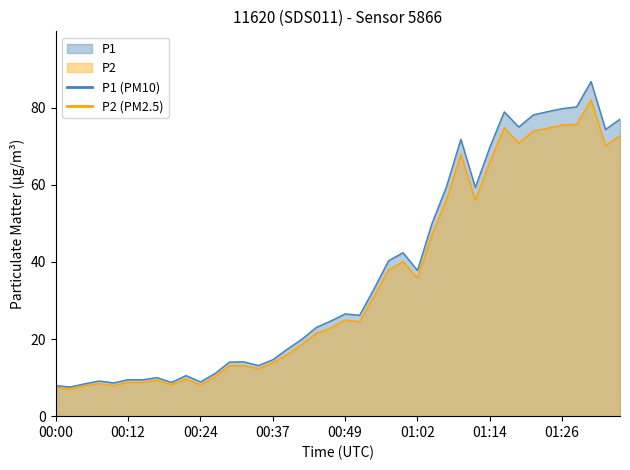

How many lines are shown in the chart?

2